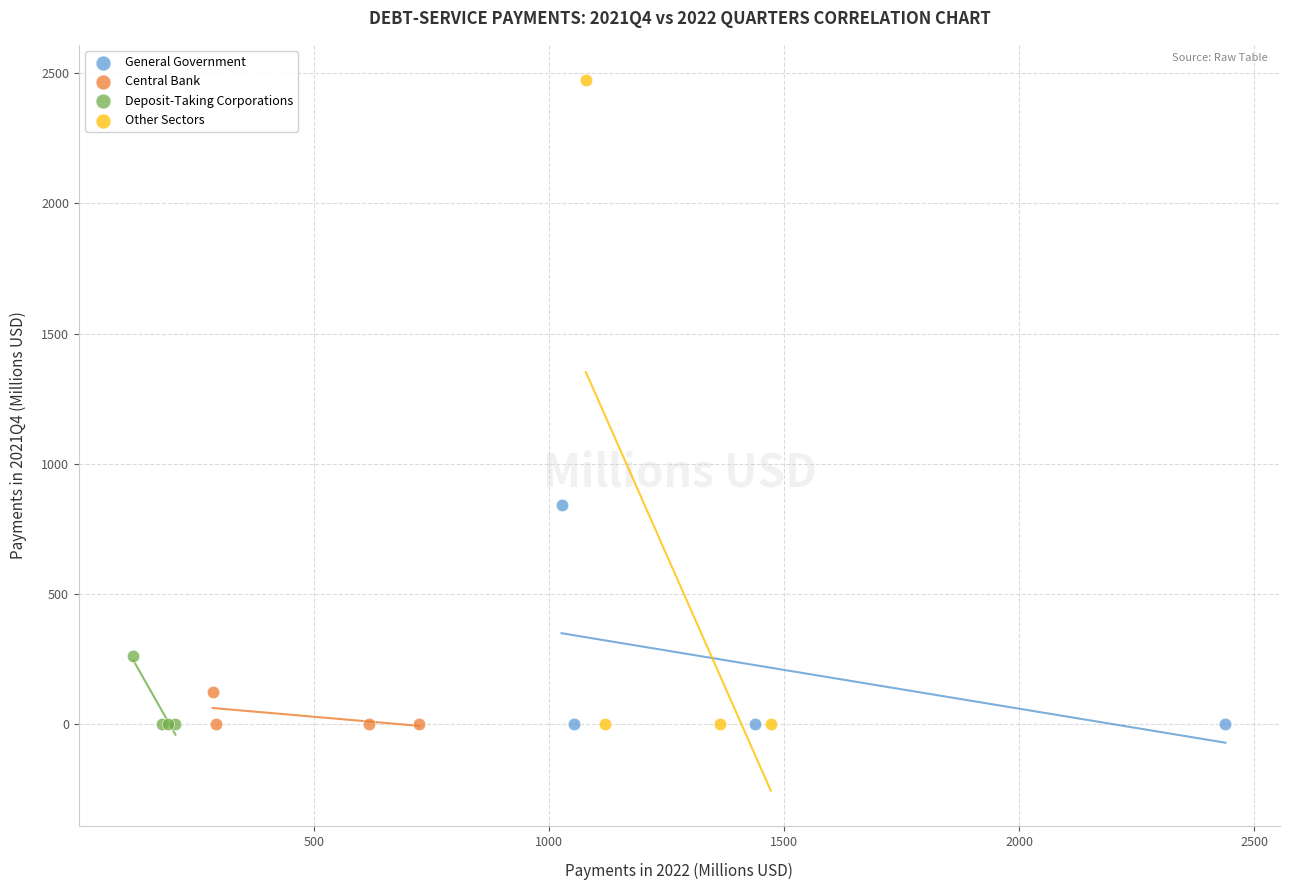

Which series has the largest Y range (max minus min)?

Other Sectors